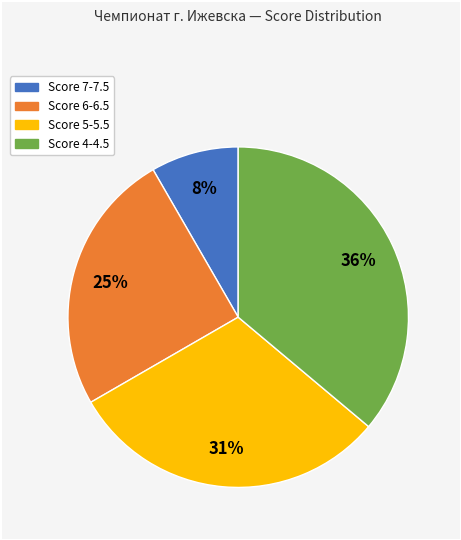

How many slices are in this pie chart?

4